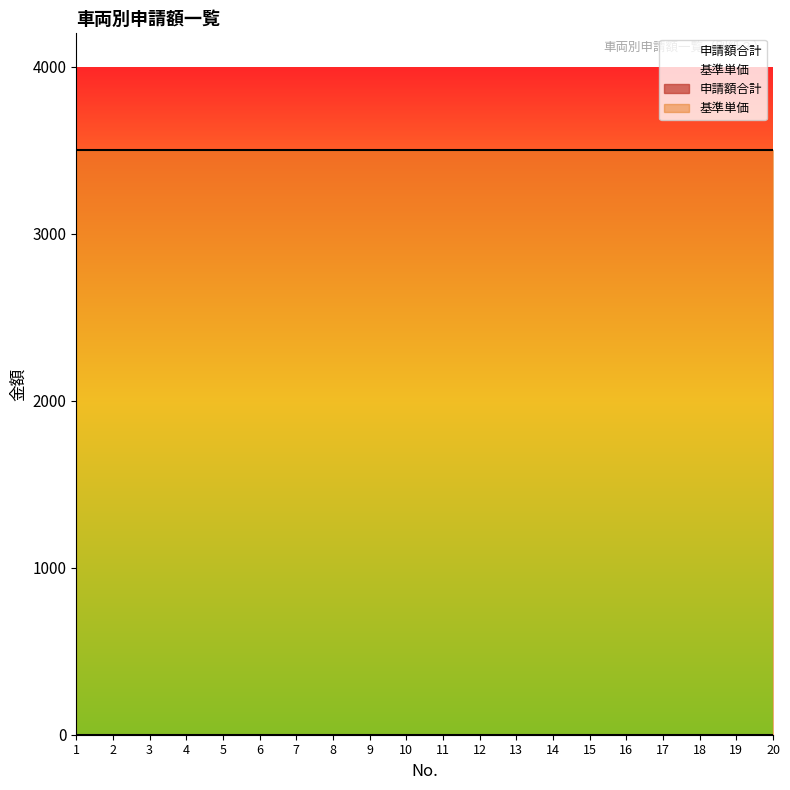

What are all the series names shown in the legend?

申請額合計, 基準単価